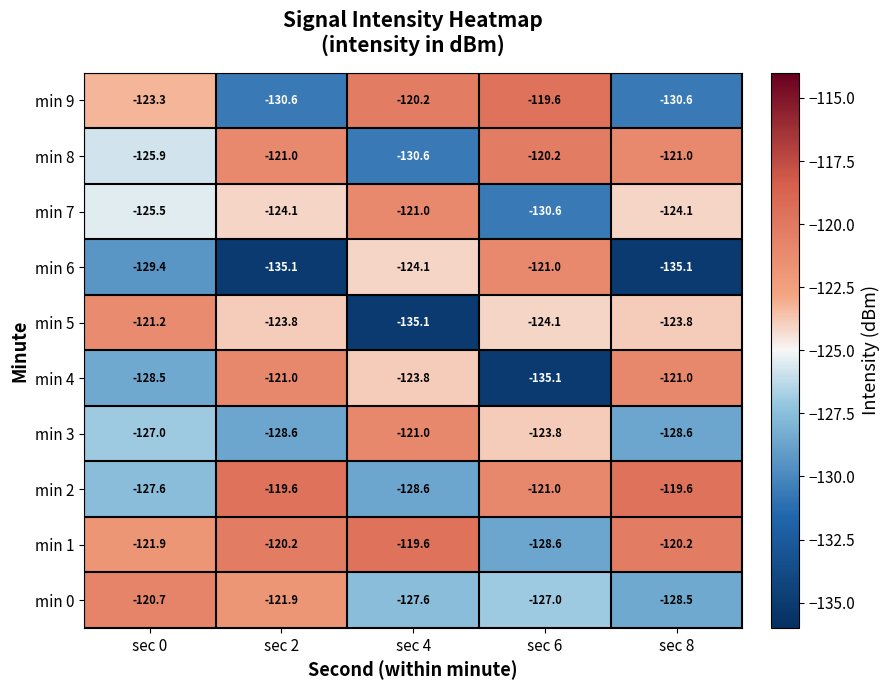

Is it true that min 2 equals -27.6 at sec 2?

False